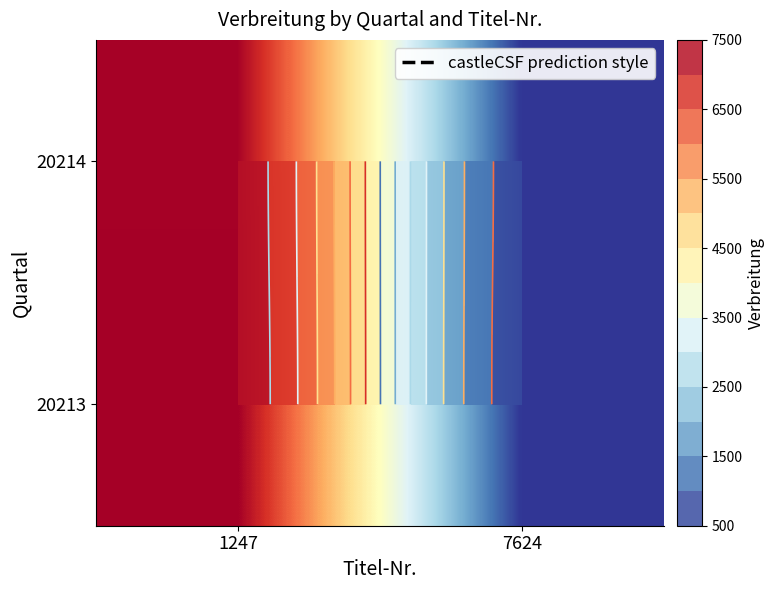

Is the value of 20213 at 7624 greater than the value of 20214 at 1247?

No